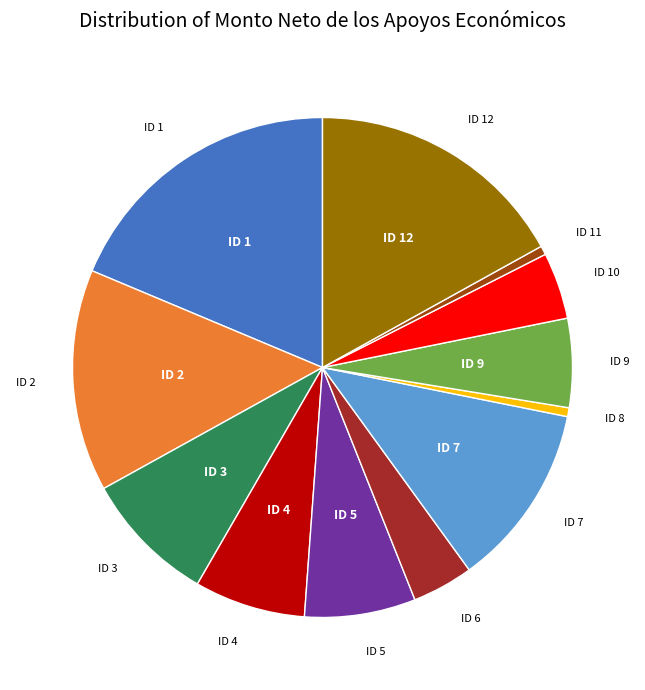

Does any single category account for the majority?

No